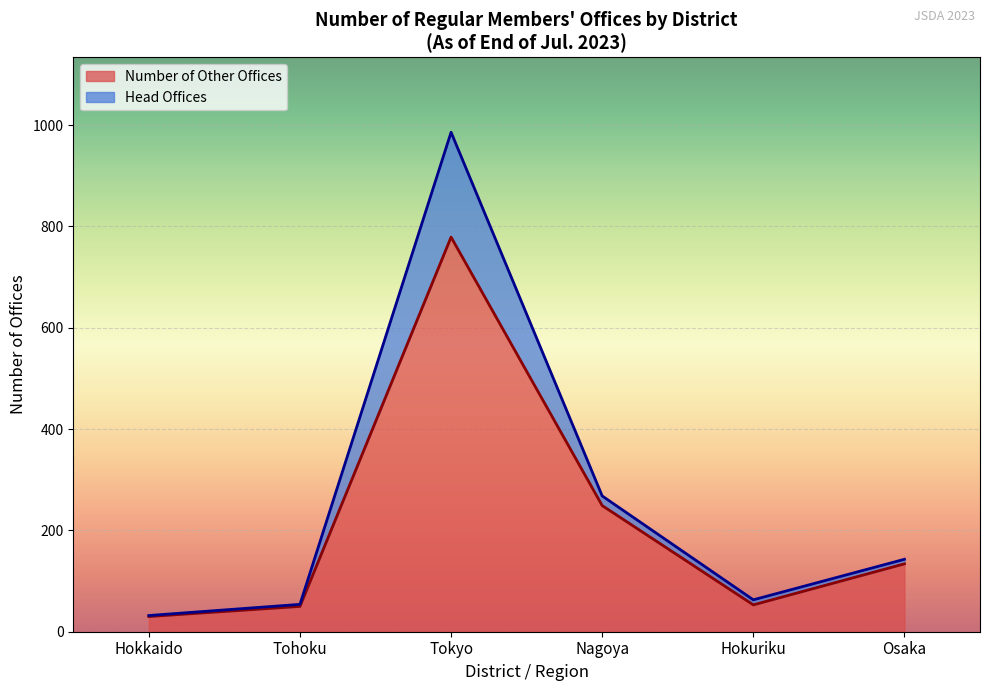

What is the difference between the second highest and second lowest values in the Number of Other Offices series?

199